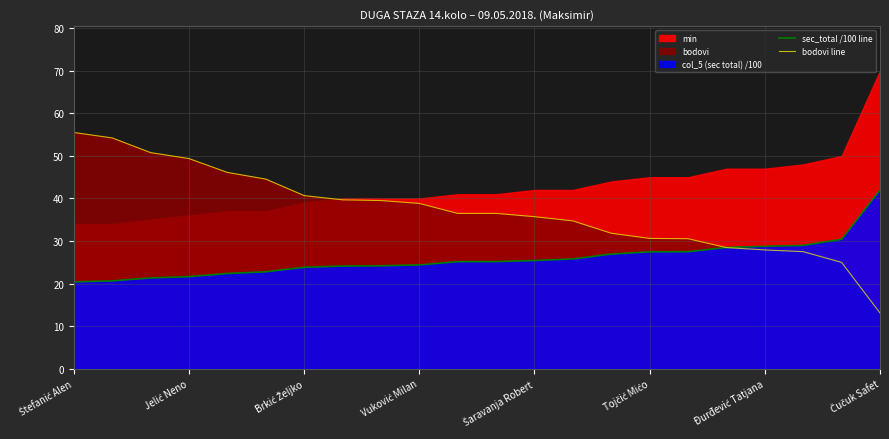

Which series ends up on top after the final intersection of sec_total /100 line and bodovi line?

sec_total /100 line